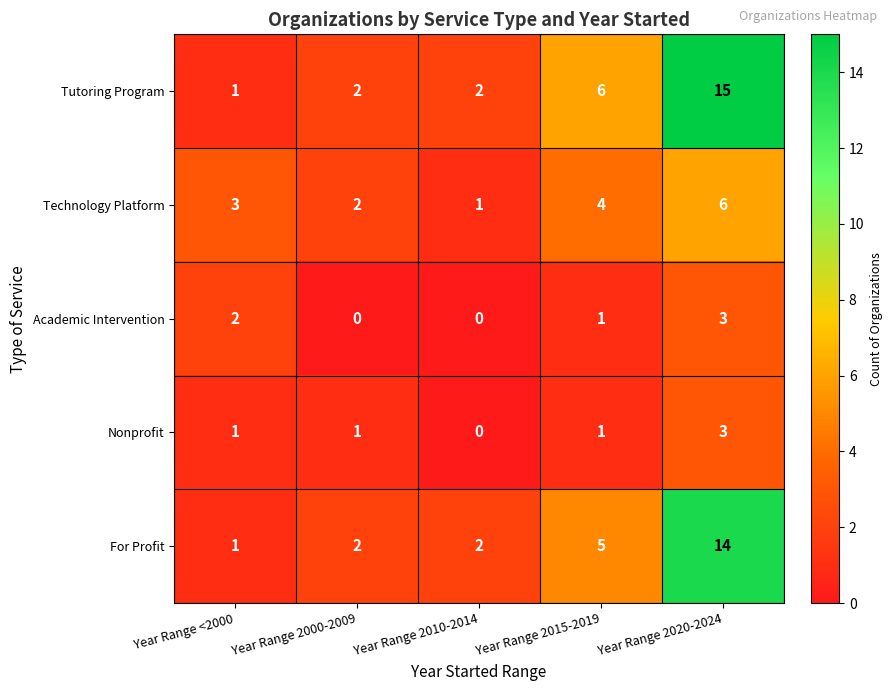

At how many categories does at least one series exceed 13?

1